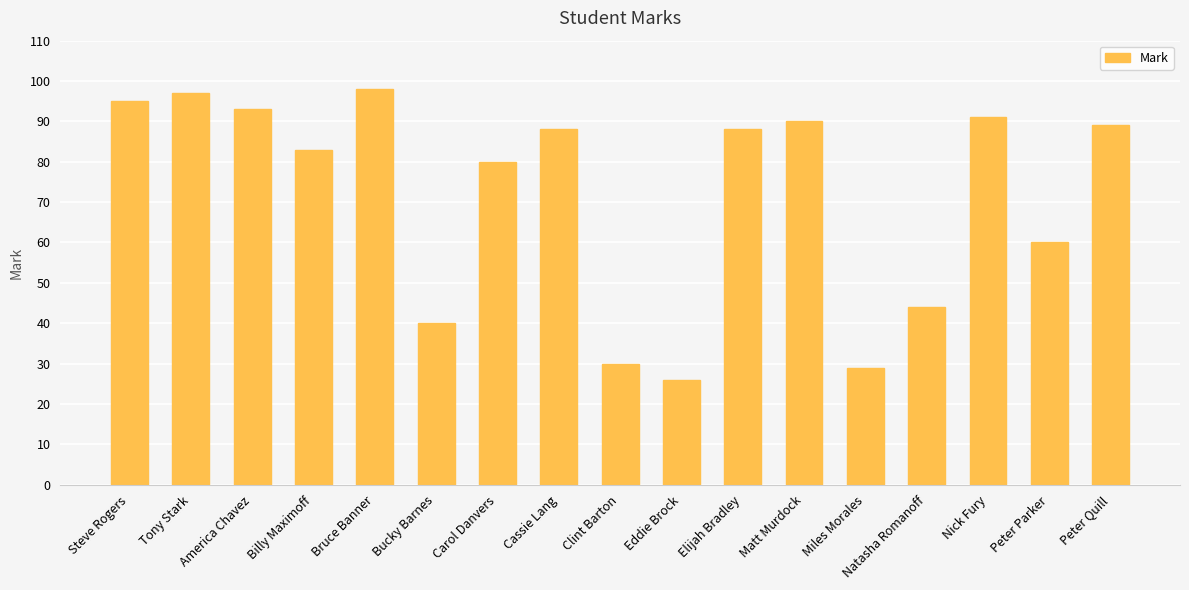

Count the number of data series in this chart.

1